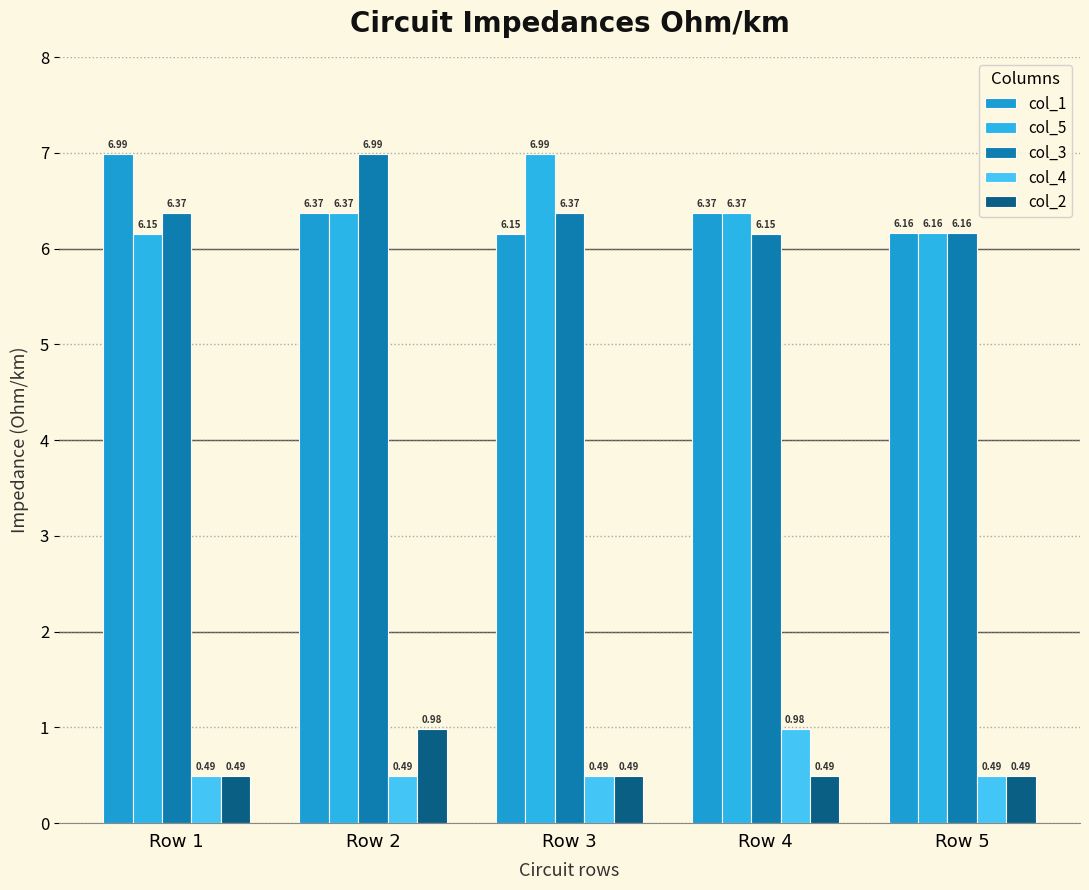

Reading left to right, what are all the values shown in this chart?

col_1: 7.0	6.4	6.2	6.4	6.2
col_5: 6.2	6.4	7.0	6.4	6.2
col_3: 6.4	7.0	6.4	6.2	6.2
col_4: 0.5	0.5	0.5	1.0	0.5
col_2: 0.5	1.0	0.5	0.5	0.5